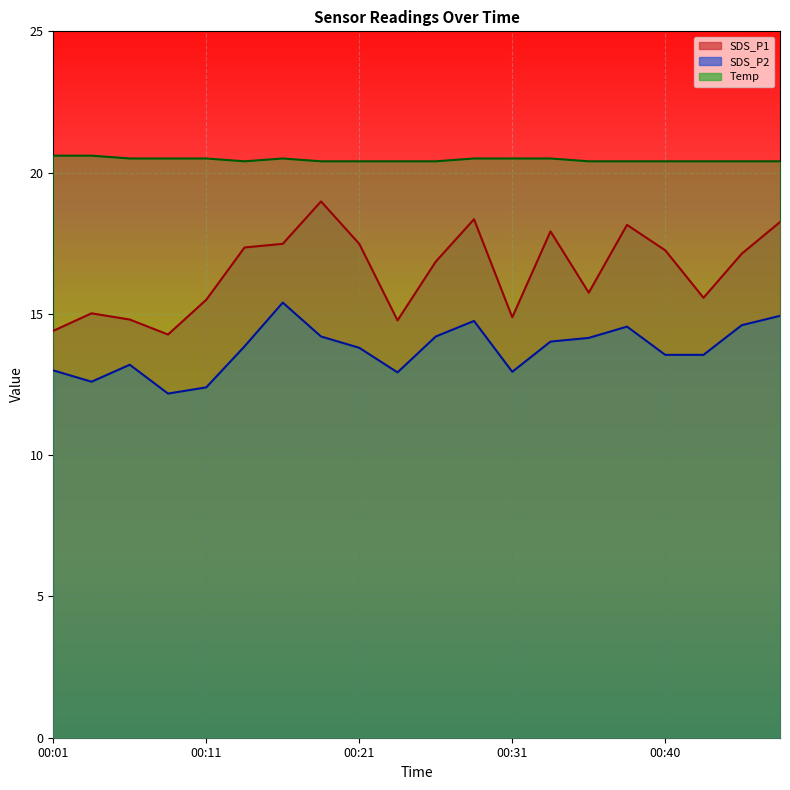

Which label corresponds to the smallest value in the chart?

00:09